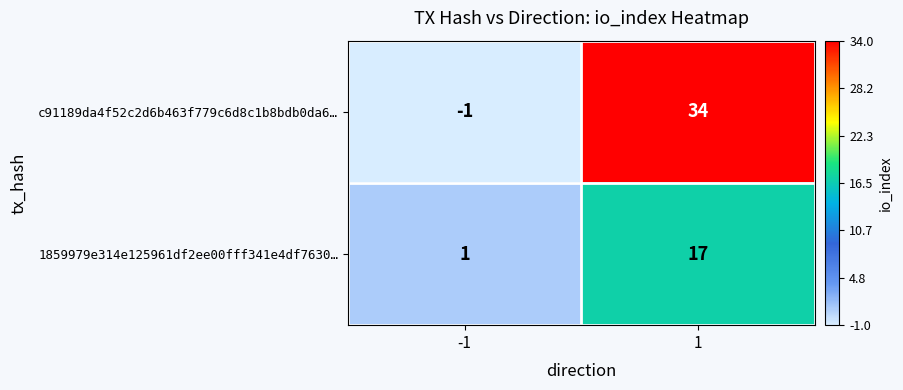

What is the total value across all series at 1?

51